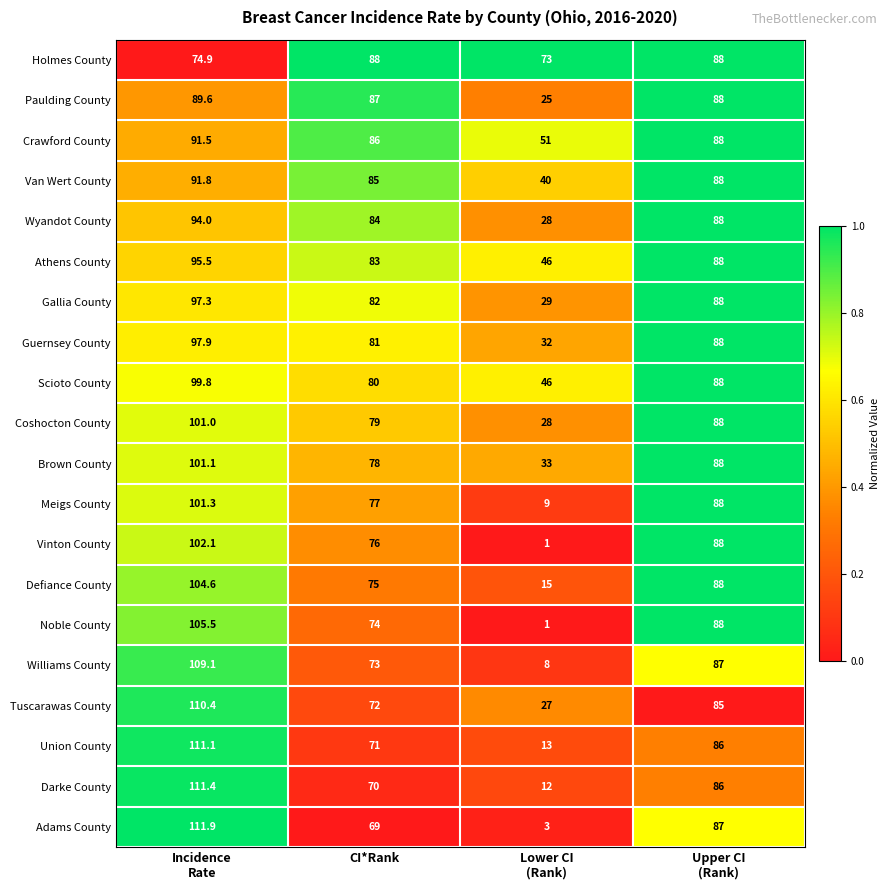

Read the Holmes County value at CI*Rank.

88.0